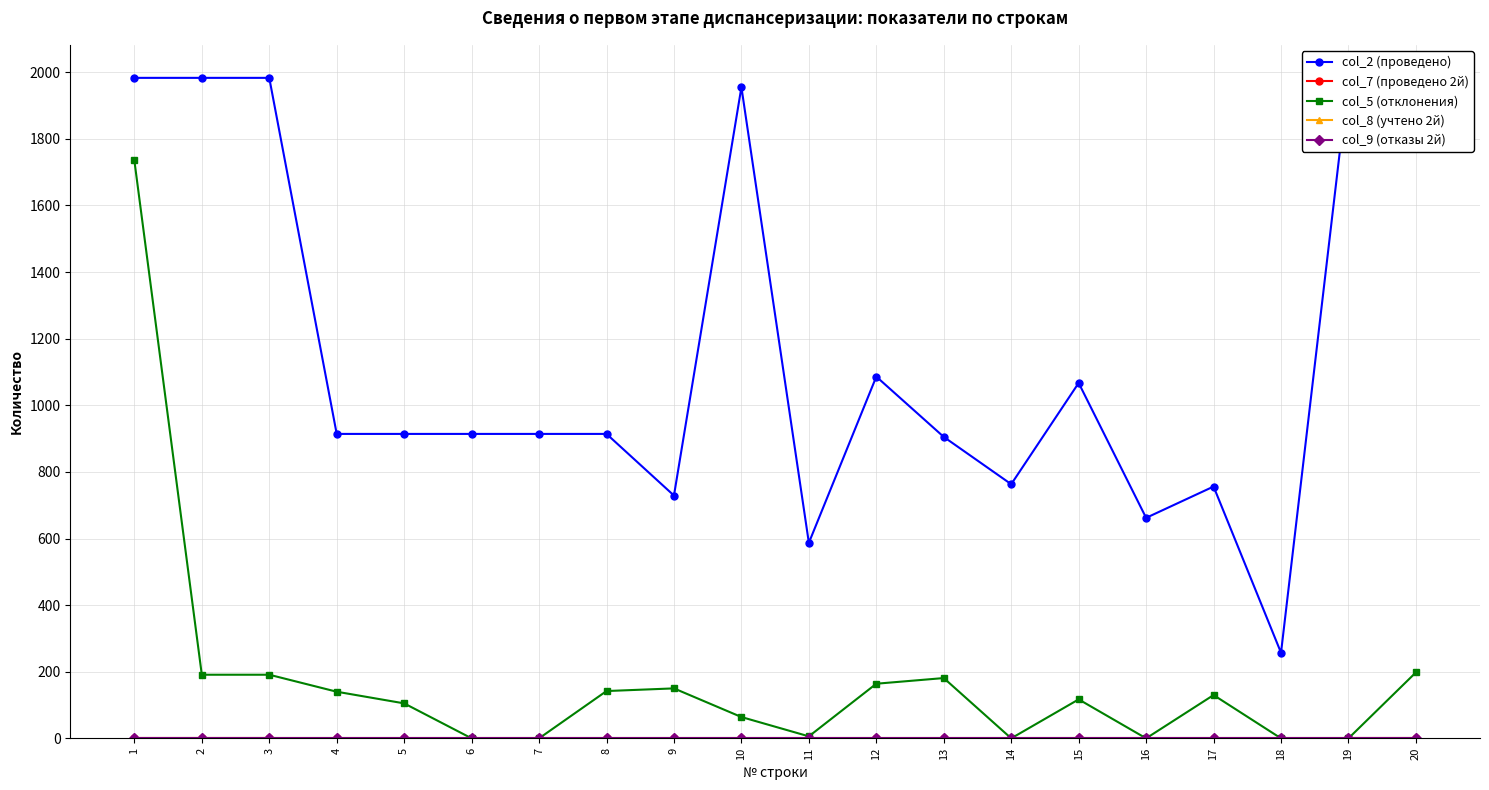

Reading right to left, what are all the values shown in this chart?

col_2 (проведено): 20=1983	19=1983	18=257	17=756	16=662	15=1067	14=763	13=905	12=1086	11=587	10=1955	9=729	8=914	7=914	6=914	5=914	4=914	3=1983	2=1983	1=1983
col_7 (проведено 2й): 20=1	19=1	18=0	17=0	16=0	15=0	14=0	13=0	12=0	11=0	10=0	9=0	8=0	7=0	6=0	5=0	4=0	3=1	2=1	1=1
col_5 (отклонения): 20=198	19=0	18=0	17=130	16=0	15=117	14=0	13=181	12=164	11=6	10=64	9=150	8=142	7=0	6=0	5=105	4=140	3=191	2=191	1=1735
col_8 (учтено 2й): 20=0	19=0	18=0	17=0	16=0	15=0	14=0	13=0	12=0	11=0	10=0	9=0	8=0	7=0	6=0	5=0	4=0	3=0	2=0	1=0
col_9 (отказы 2й): 20=0	19=0	18=0	17=0	16=0	15=0	14=0	13=0	12=0	11=0	10=0	9=0	8=0	7=0	6=0	5=0	4=0	3=0	2=0	1=0